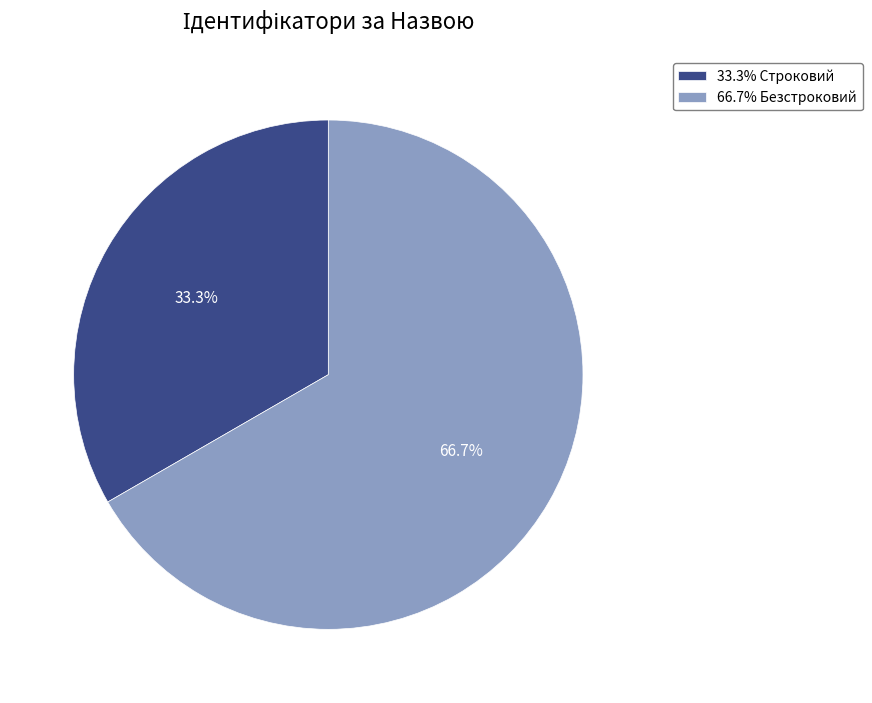

What is the ratio of the value at 33.3% Строковий to the value at 66.7% Безстроковий?

0.5